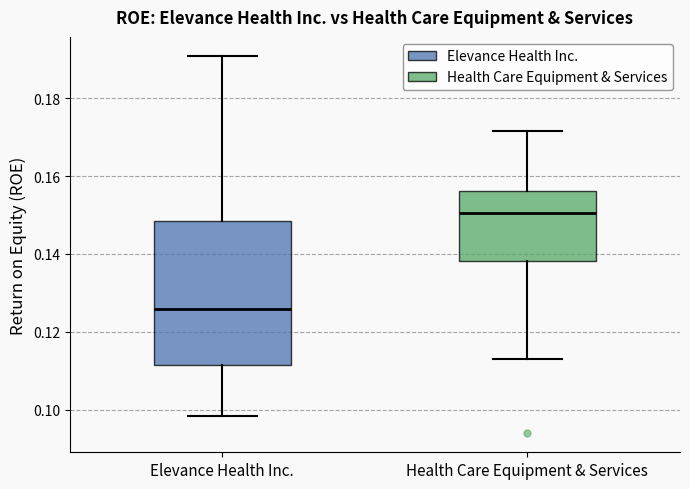

Comparing the boxes themselves (not the whiskers), which one is the tallest?

Elevance Health Inc.